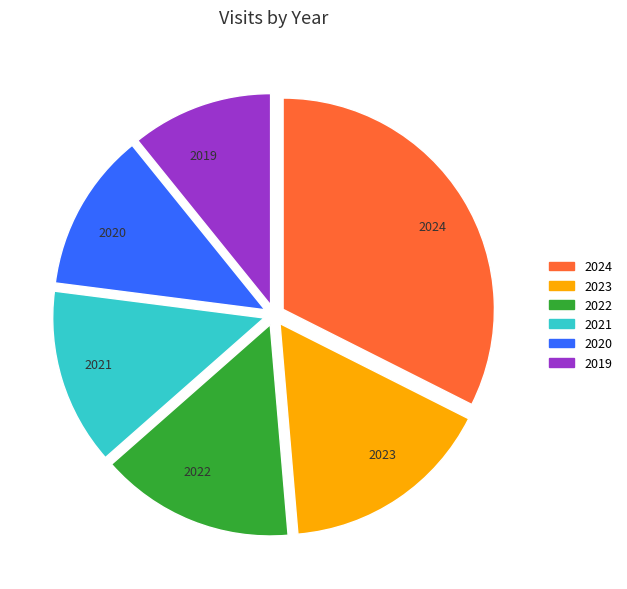

Does 2021 account for over 50% of the chart?

No